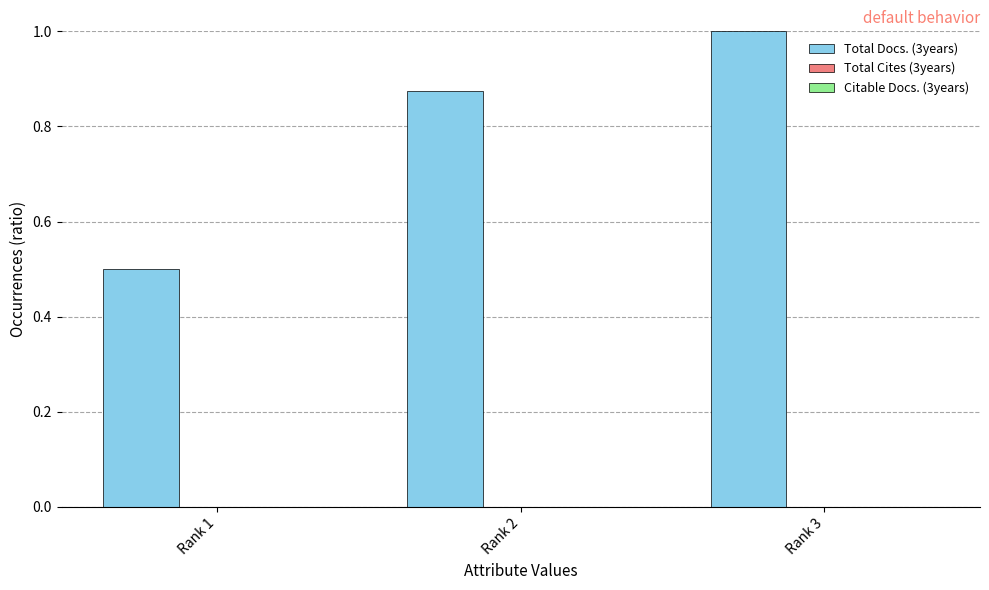

What is the smallest value displayed?

0.5